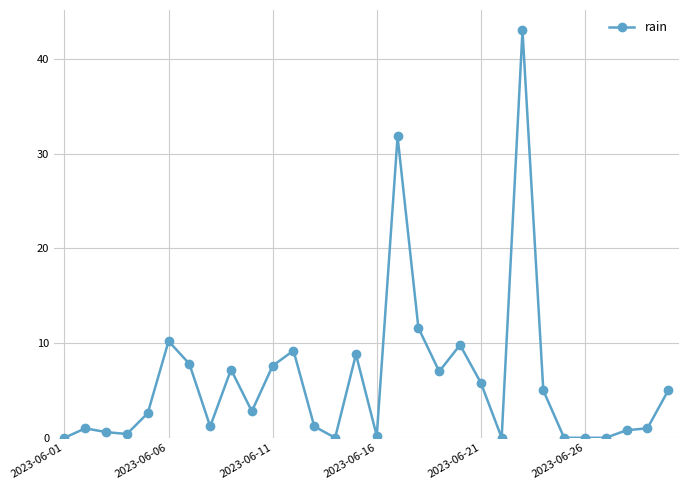

What is the difference between the maximum and second lowest values?

43.0